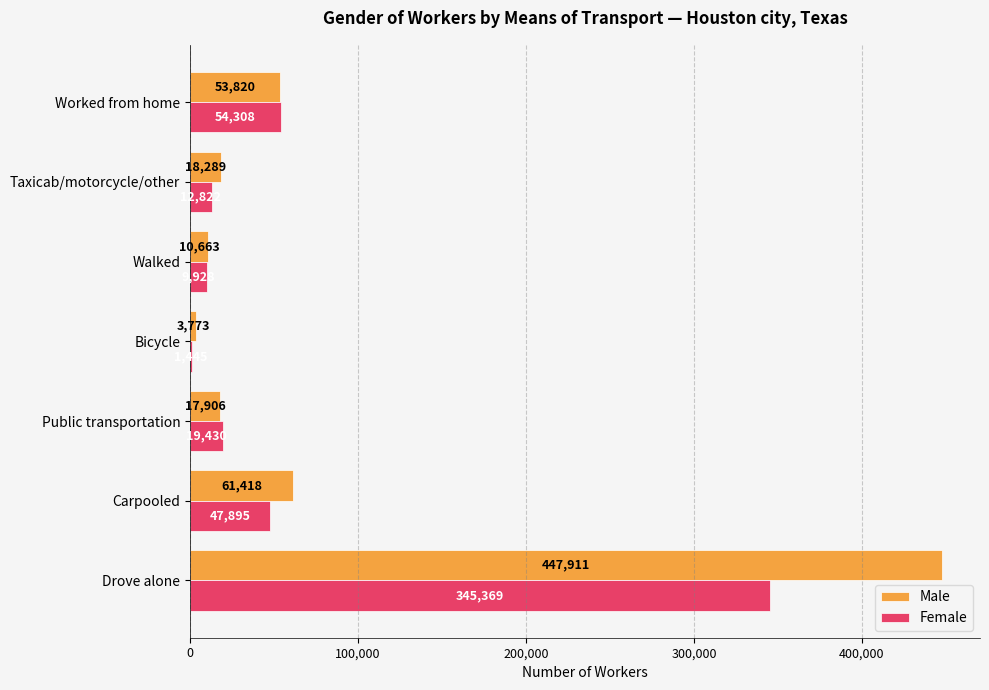

Between Public transportation and Bicycle, which series saw the biggest shift?

Female